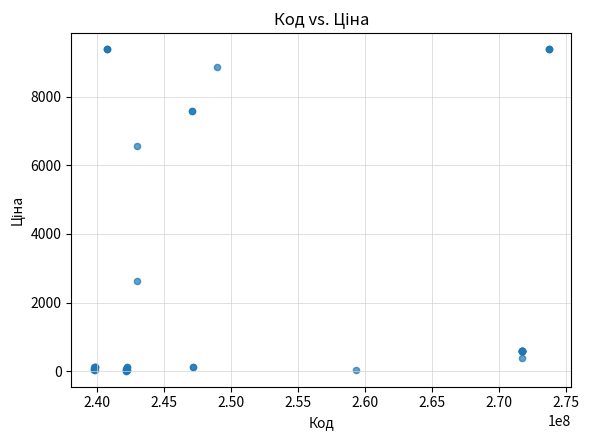

What Y value in the scatter plot is closest to 4699?

6568.8